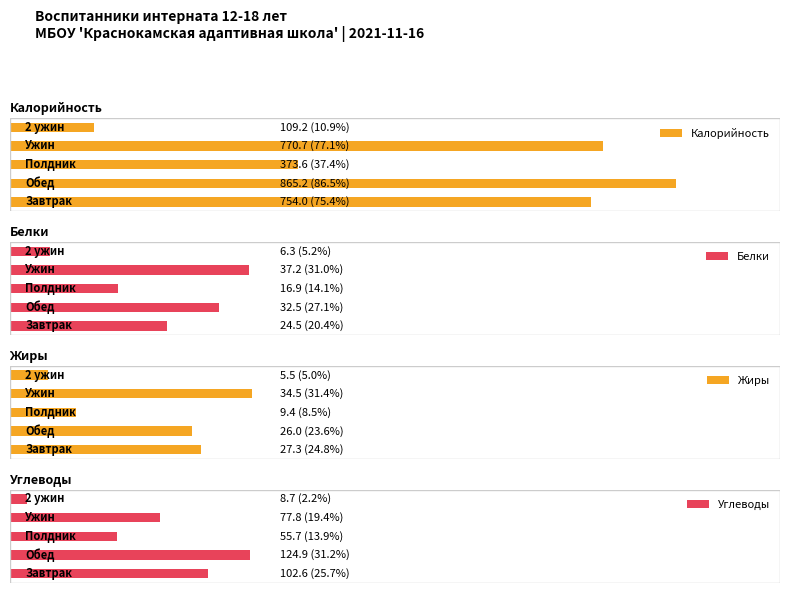

What is the difference between the maximum and minimum values in the Белки series?

30.9